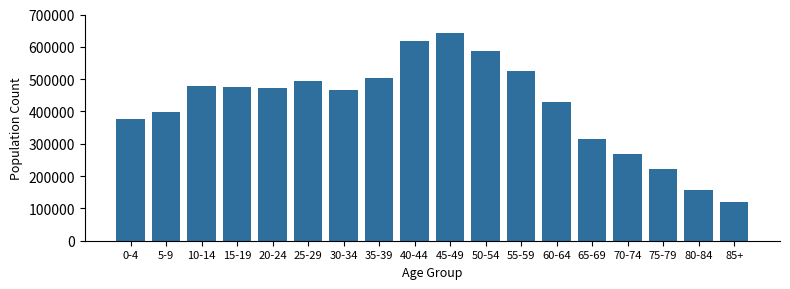

Reading left to right, what are all the values shown in this chart?

375270	398980	478255	475005	472170	492870	467325	502300	619120	644040	588085	524350	428070	315560	268145	220530	156775	119285